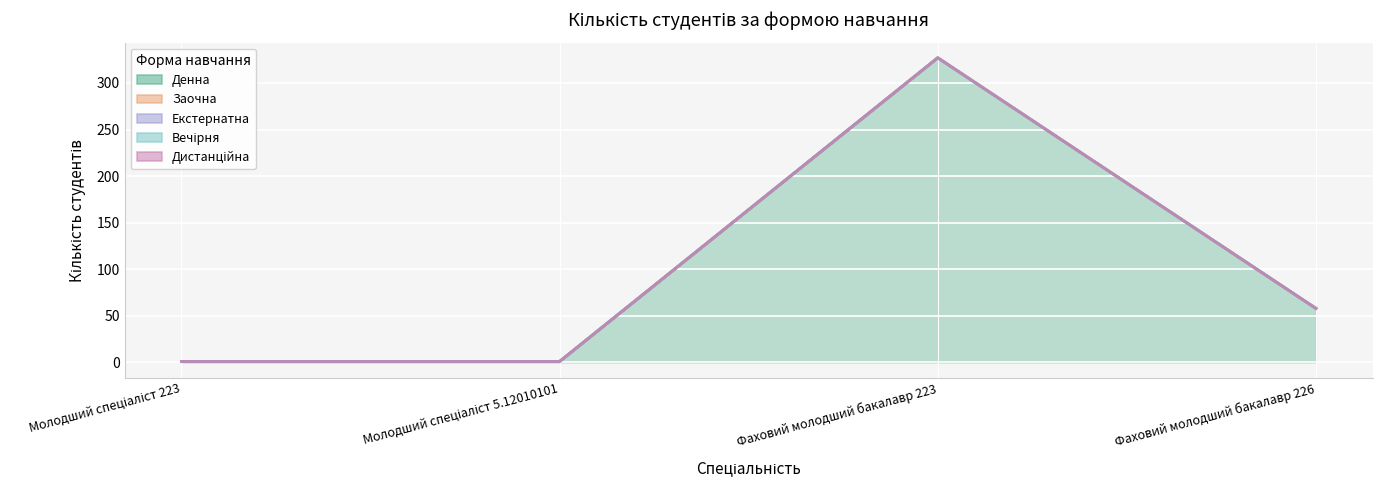

True or false: Екстернатна and Денна cross at least once.

False